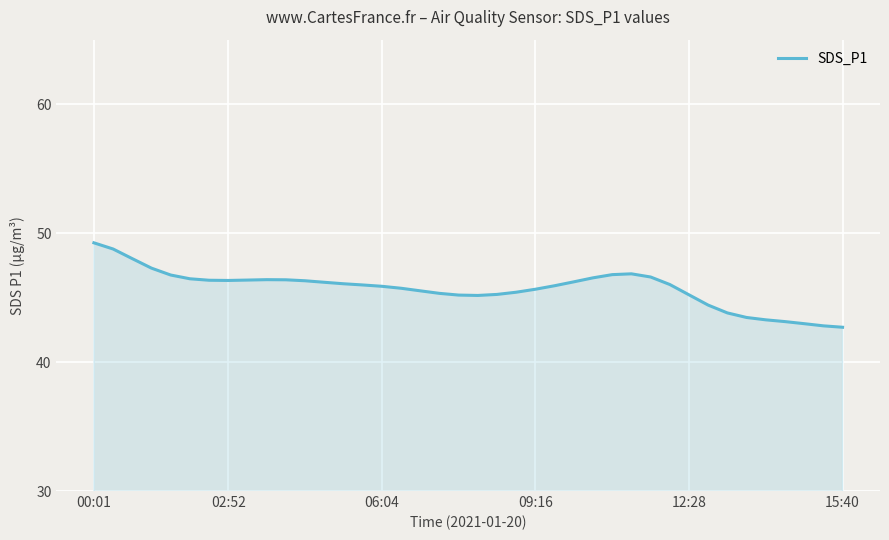

What is the smallest value displayed?

42.7